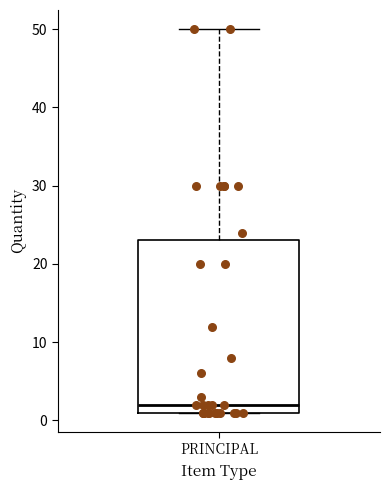

Transcribe this box plot: give where the median line is, the range the box spans, and where the two whiskers end, as read against the y-axis. The values are not printed on the chart, so give them approximately, as read against the axis.

median 2, box 1 to 23, whiskers 1 to 50